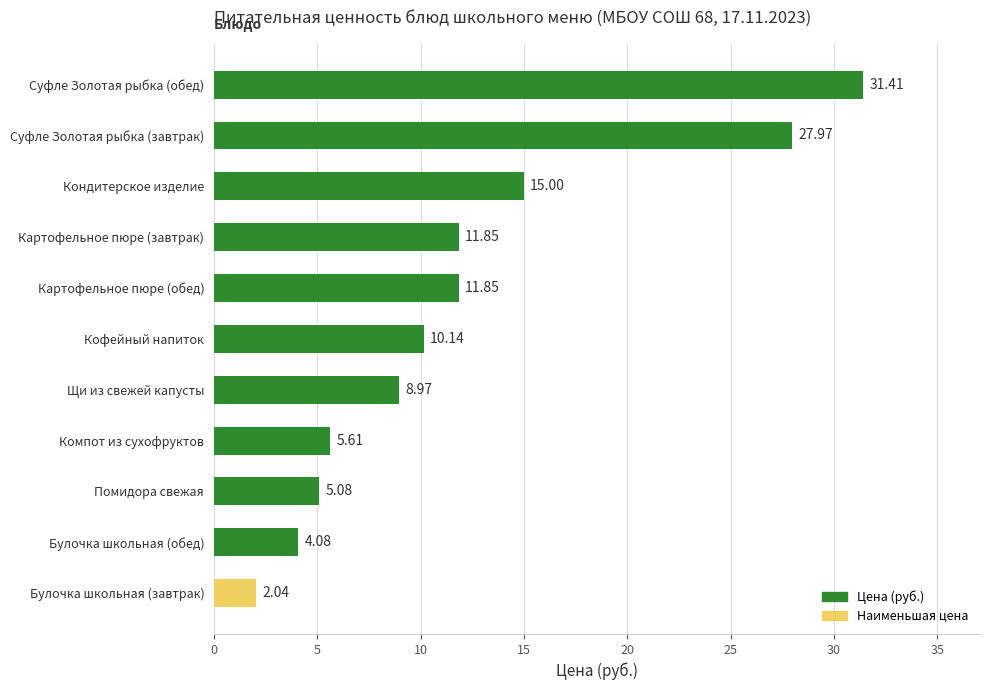

What is the difference between the maximum and minimum values?

29.4